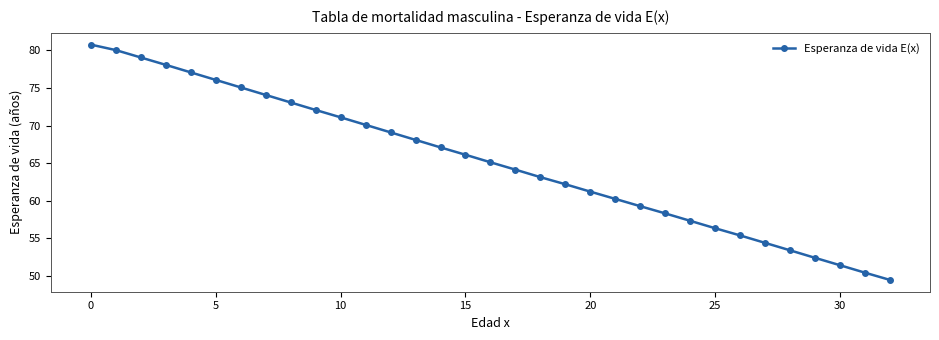

What is the sum of all values?

2151.0